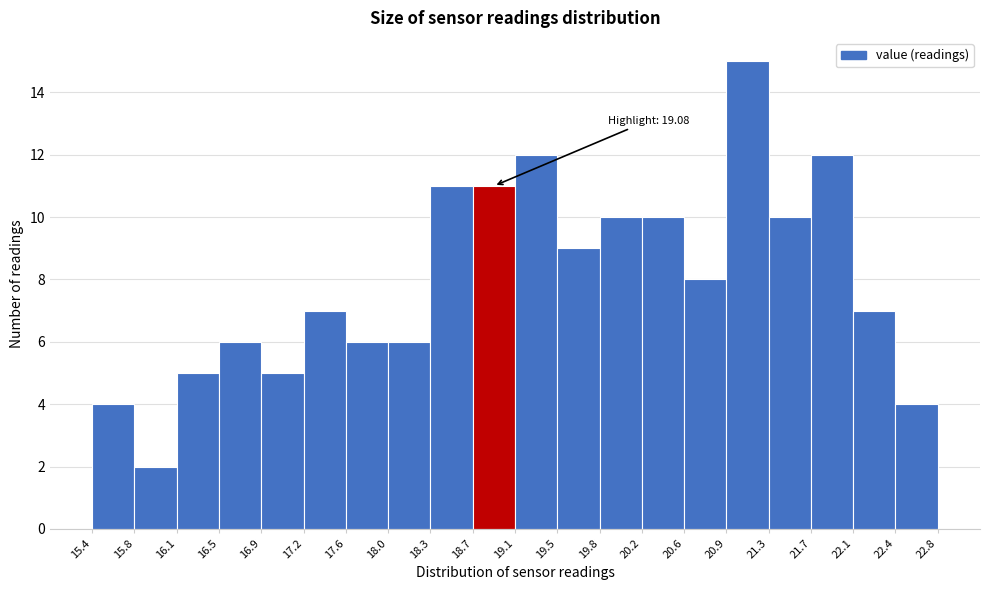

Which range on the x-axis has the tallest bar?

20.9 to 21.3